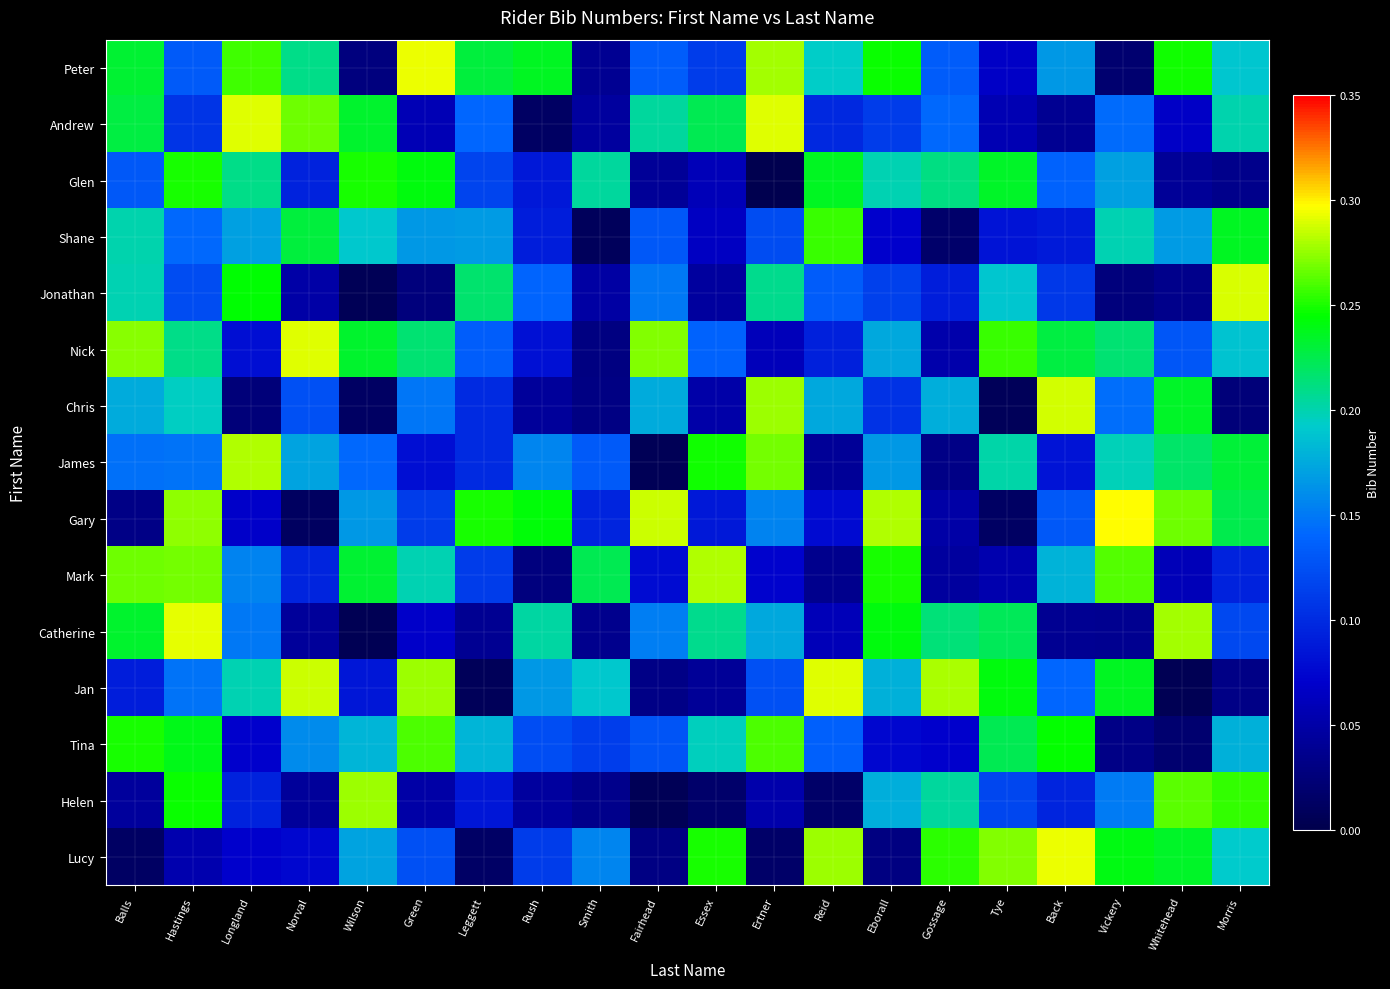

What is the greatest value displayed?

0.3